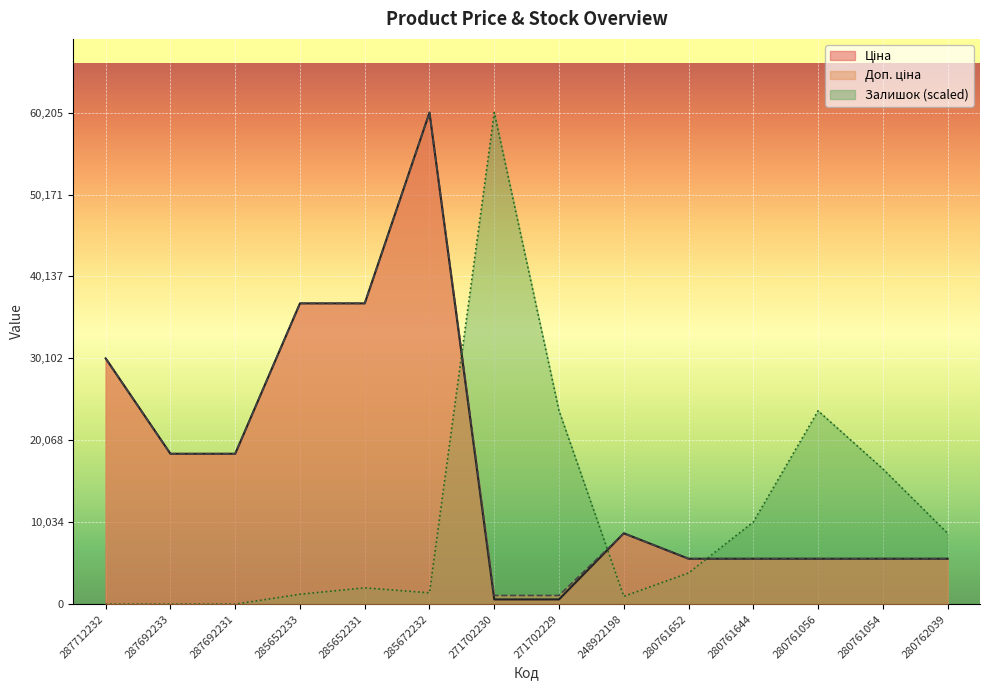

Which series has the widest spread of values?

Залишок (scaled)